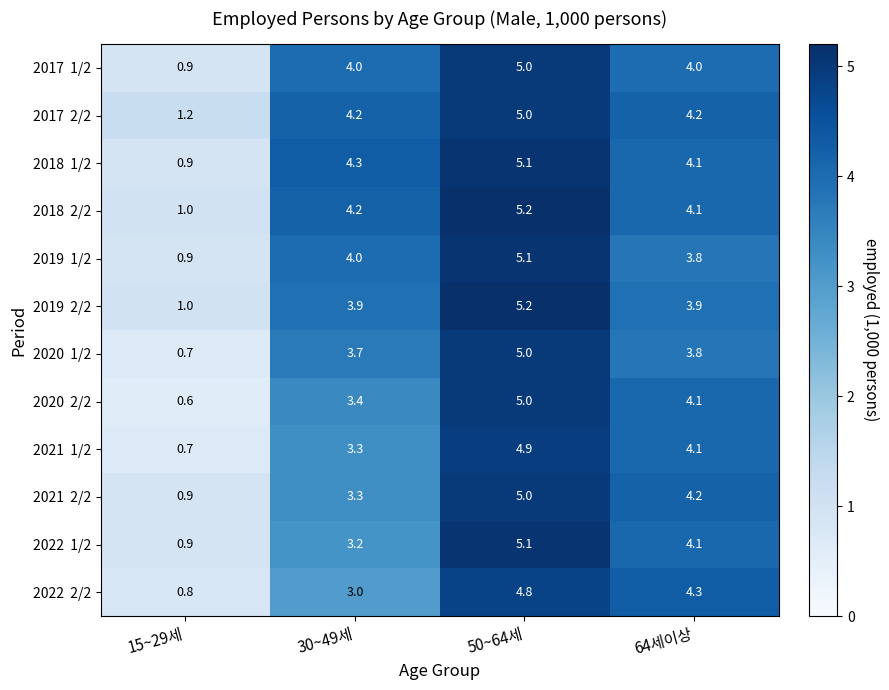

What is the minimum value shown in the chart?

0.6